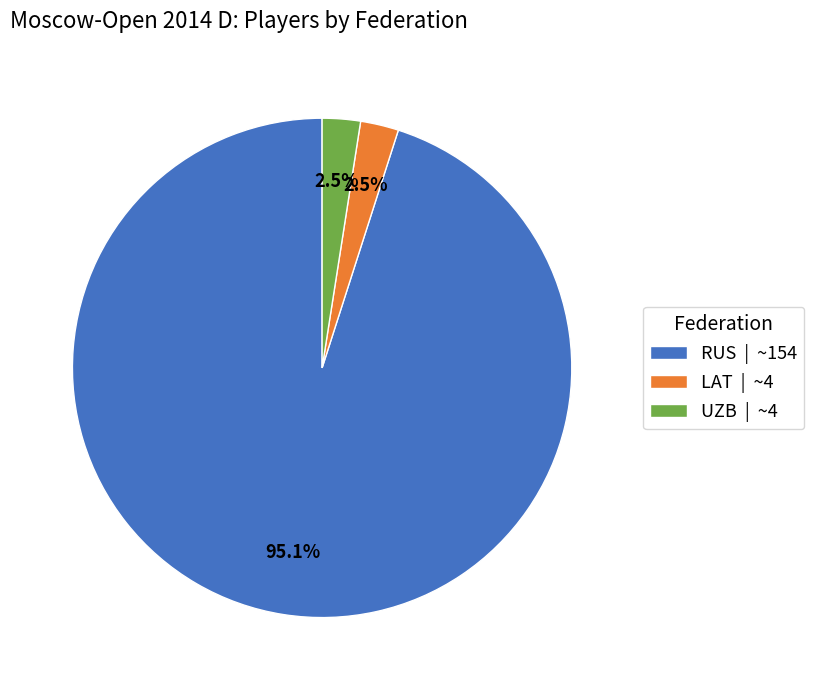

Combined, what portion of the pie is RUS | ~154 and UZB | ~4?

97.5%